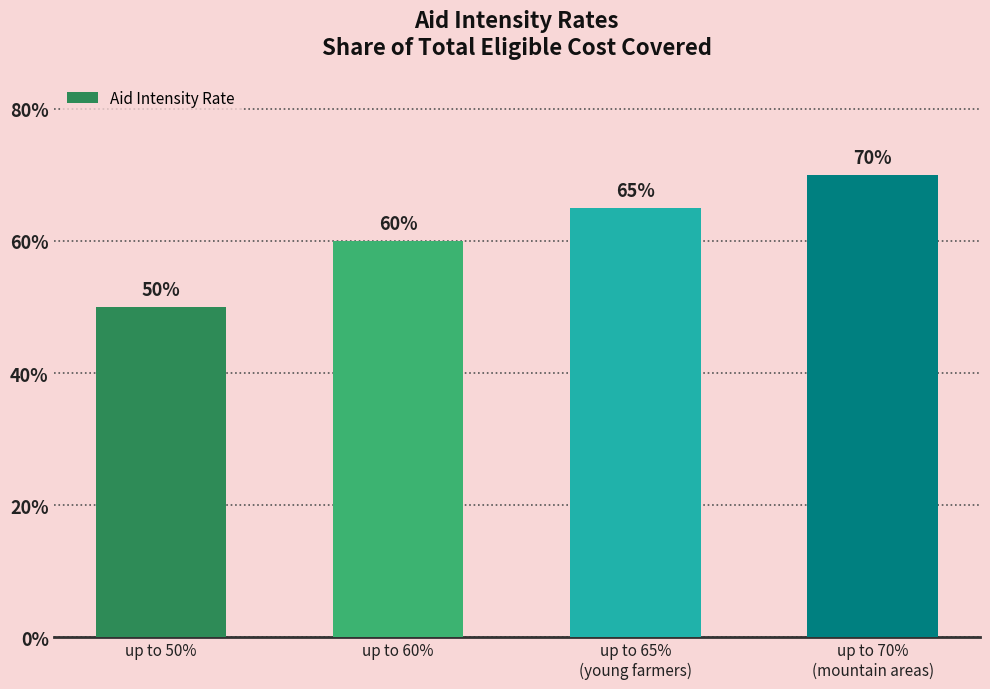

Where is the data nearest to the value 0?

up to 50%